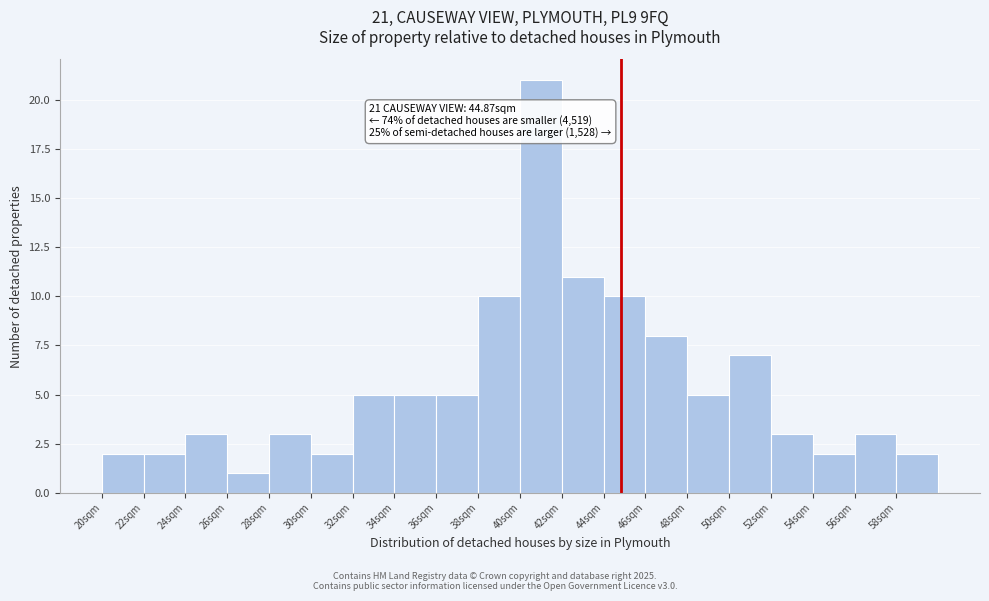

Which range on the x-axis has the tallest bar?

40.0 to 42.0